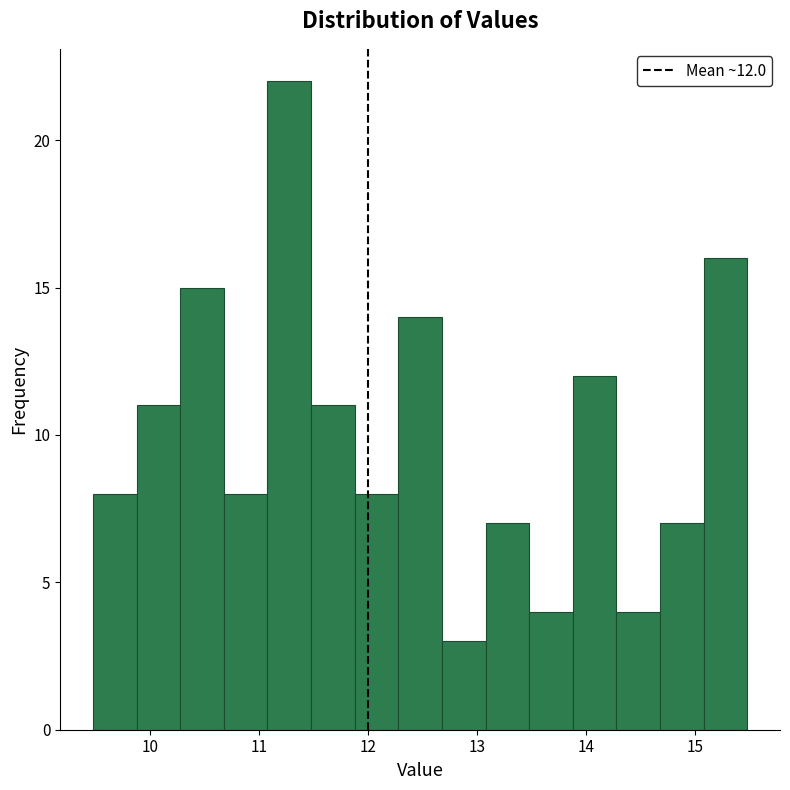

Over which range of the x-axis is the bar tallest?

11.08 to 11.48